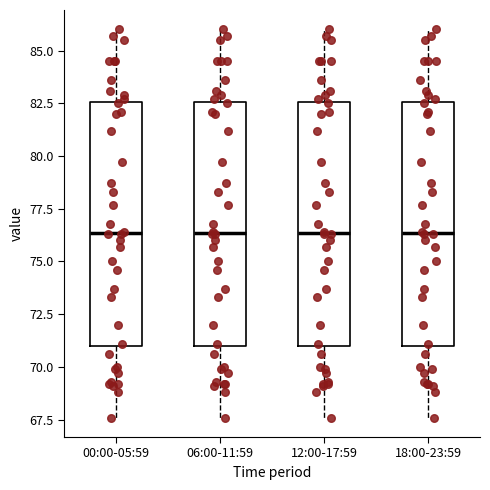

Reading left to right, transcribe this box plot: for each box, give where its median line is, the range the box spans, and where its two whiskers end, as read against the y-axis. The values are not printed on the chart, so give them approximately, as read against the axis.

00:00-05:59: median 76.5, box 71.0 to 82.5, whiskers 67.5 to 86.0
06:00-11:59: median 76.5, box 71.0 to 82.5, whiskers 67.5 to 86.0
12:00-17:59: median 76.5, box 71.0 to 82.5, whiskers 67.5 to 86.0
18:00-23:59: median 76.5, box 71.0 to 82.5, whiskers 67.5 to 86.0